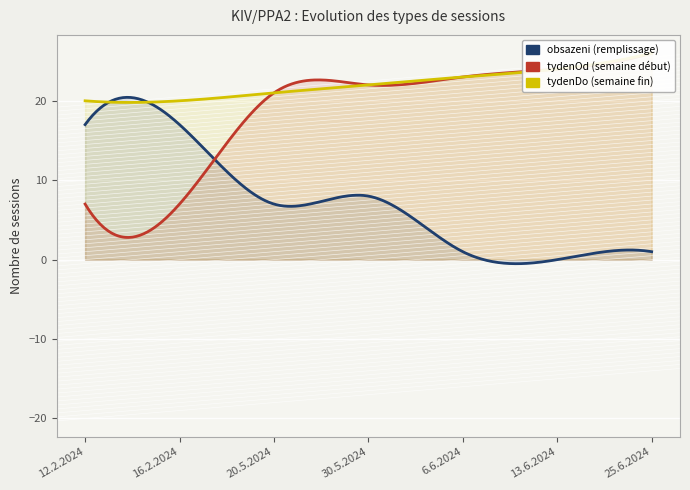

Reading left to right, what are all the values shown in this chart?

obsazeni: 17	17	7	8	1	0	1
tydenOd: 7	7	21	22	23	24	26
tydenDo: 20	20	21	22	23	24	26